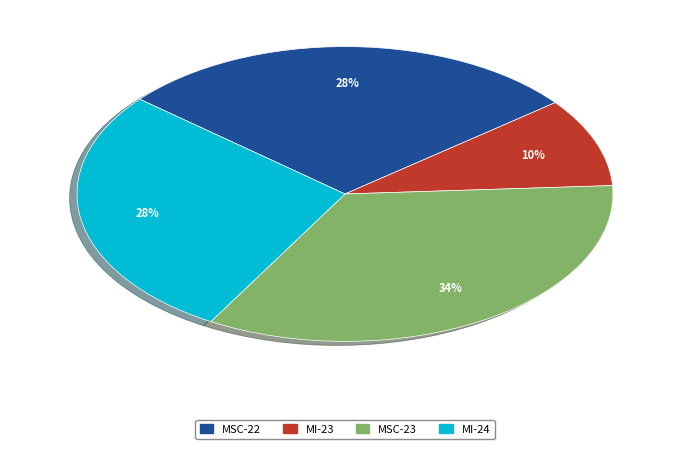

To the nearest percent, what is the combined percentage of MSC-23 and MI-24?

62%